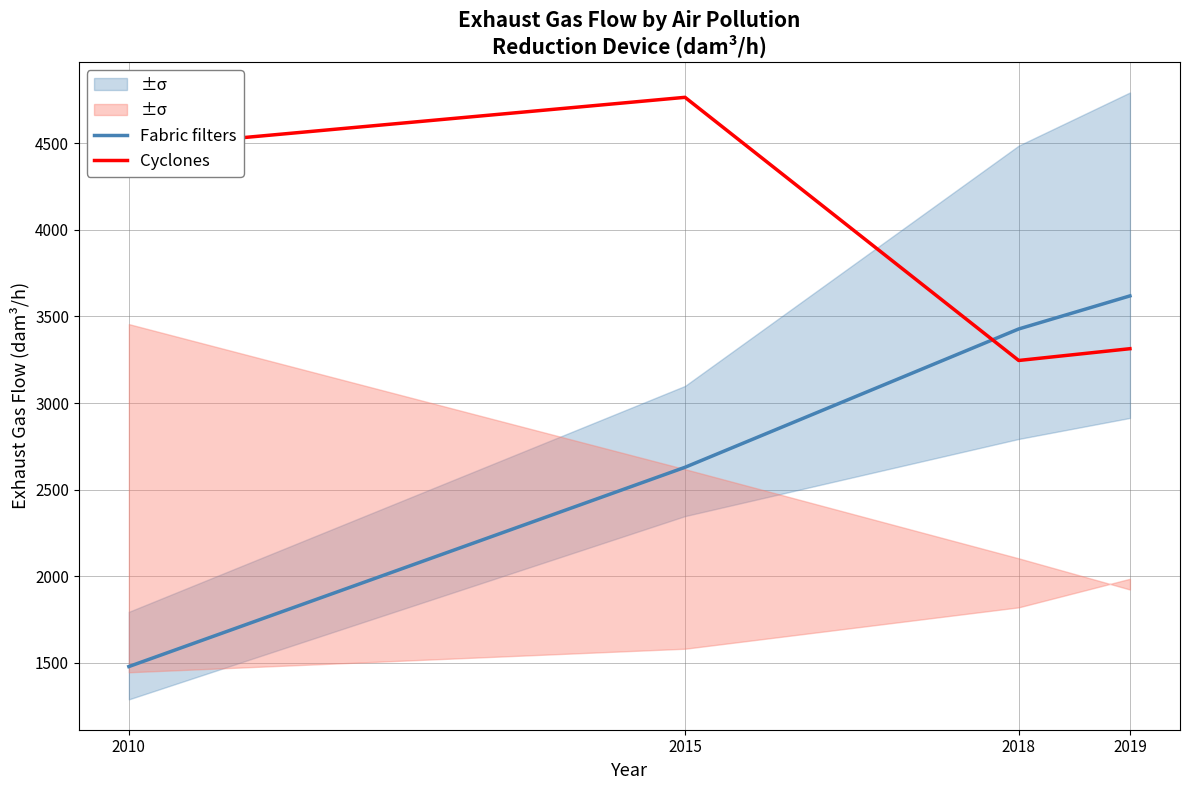

What is the spread (max minus min) of values at 2019?

305